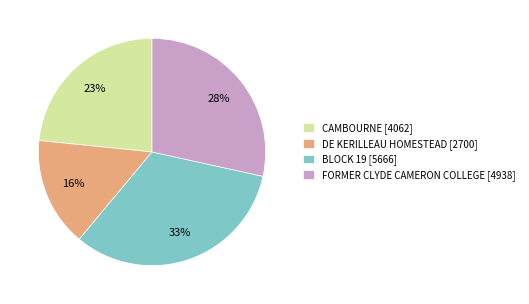

How many segments does this pie chart have?

4